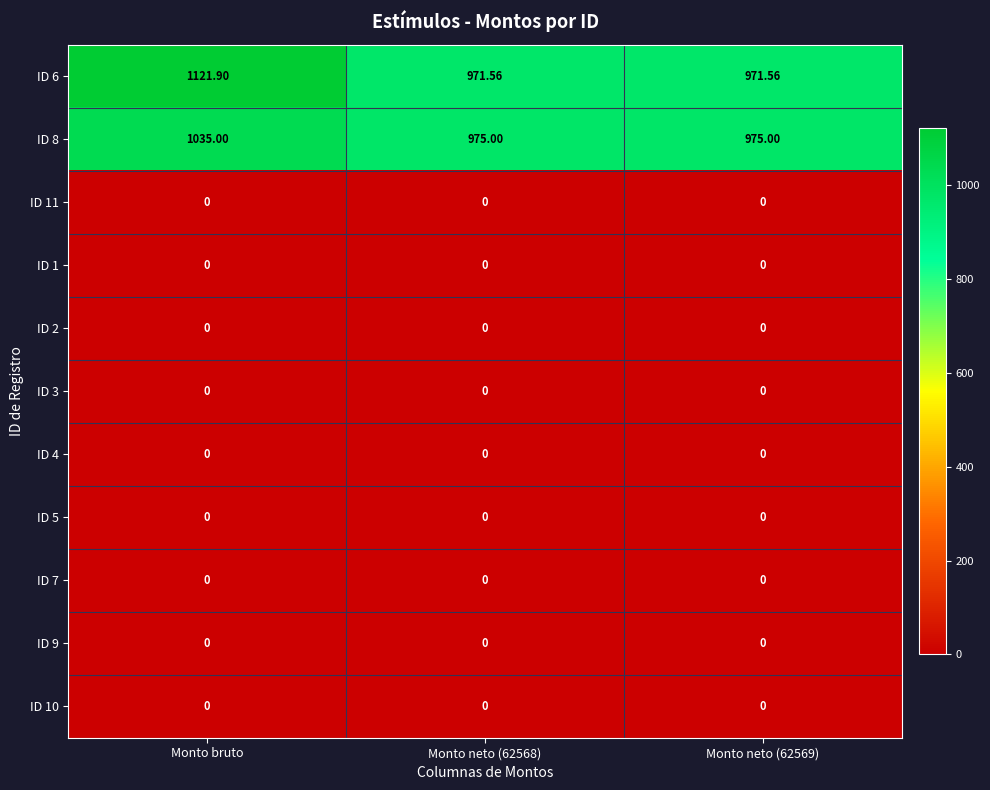

Which label corresponds to the largest value in the chart?

Monto bruto